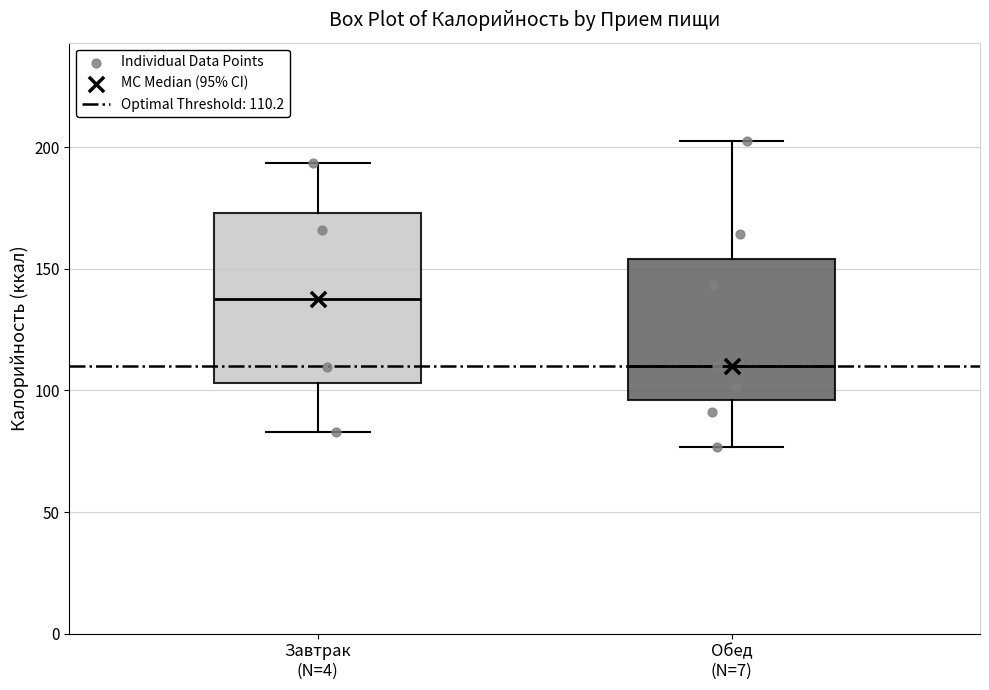

Comparing the boxes themselves (not the whiskers), which one is the tallest?

Завтрак (N=4)